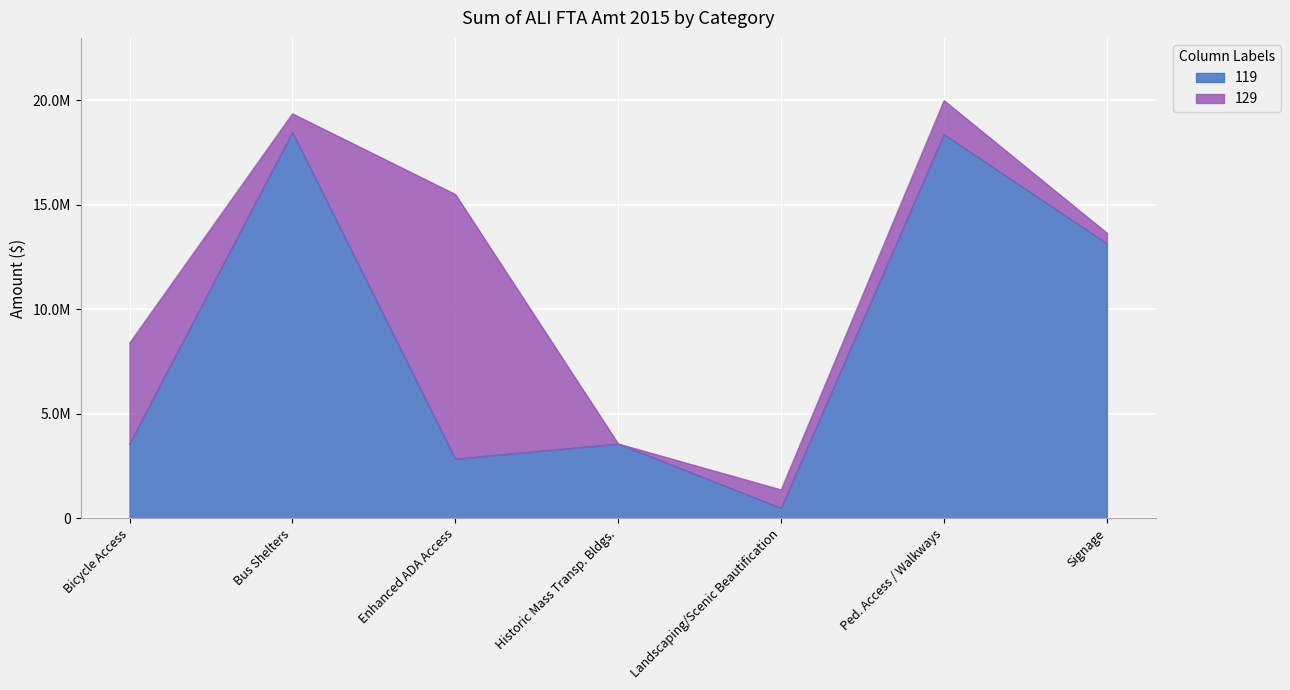

What is the label of the 6th point from the right?

Bus Shelters